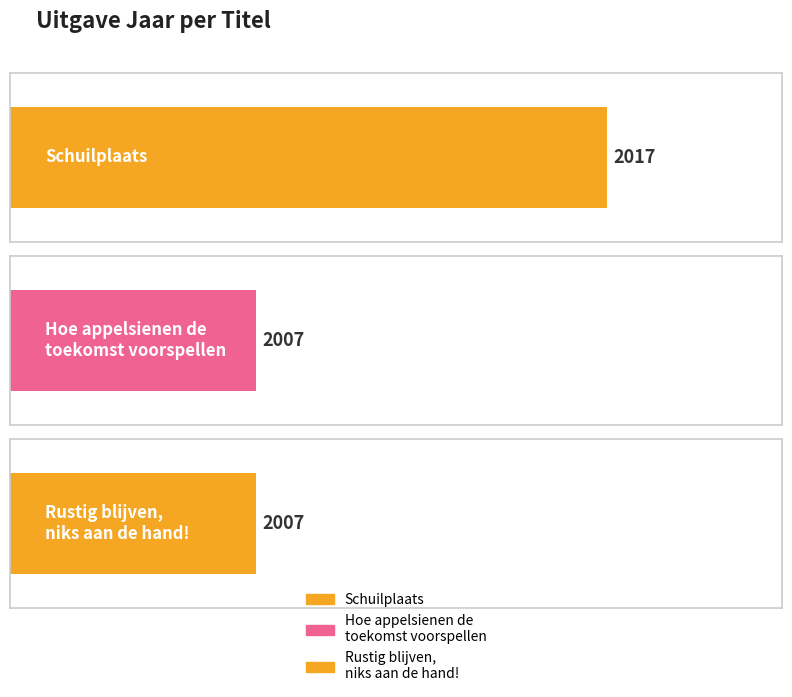

Is it true that the value at Rustig blijven,
niks aan de hand! is 2007?

True